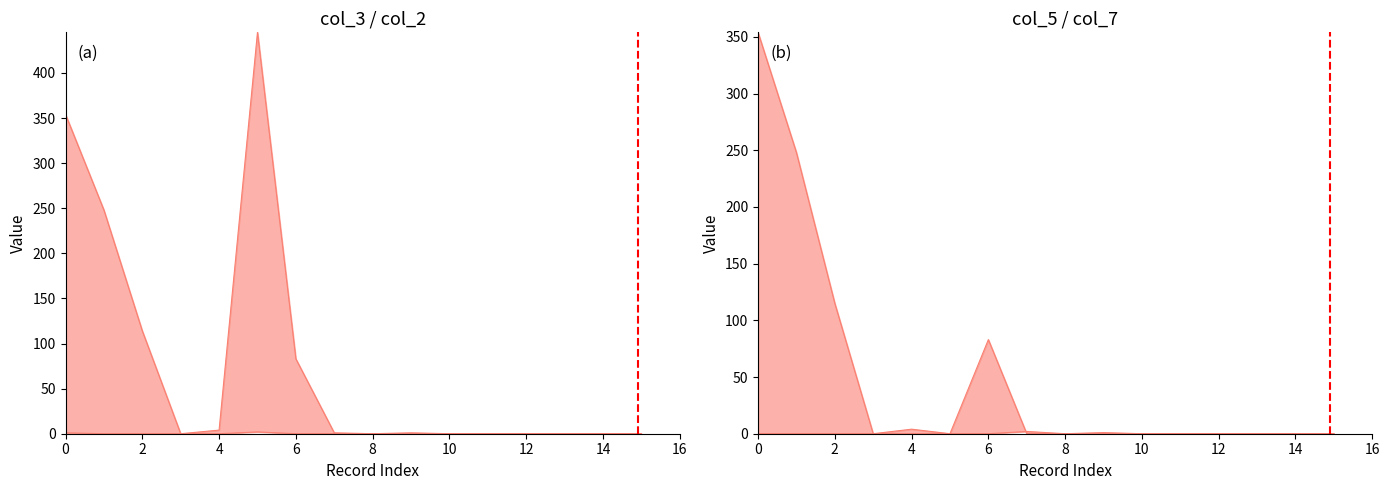

True or false: col_3 and col_5 cross at least once.

False